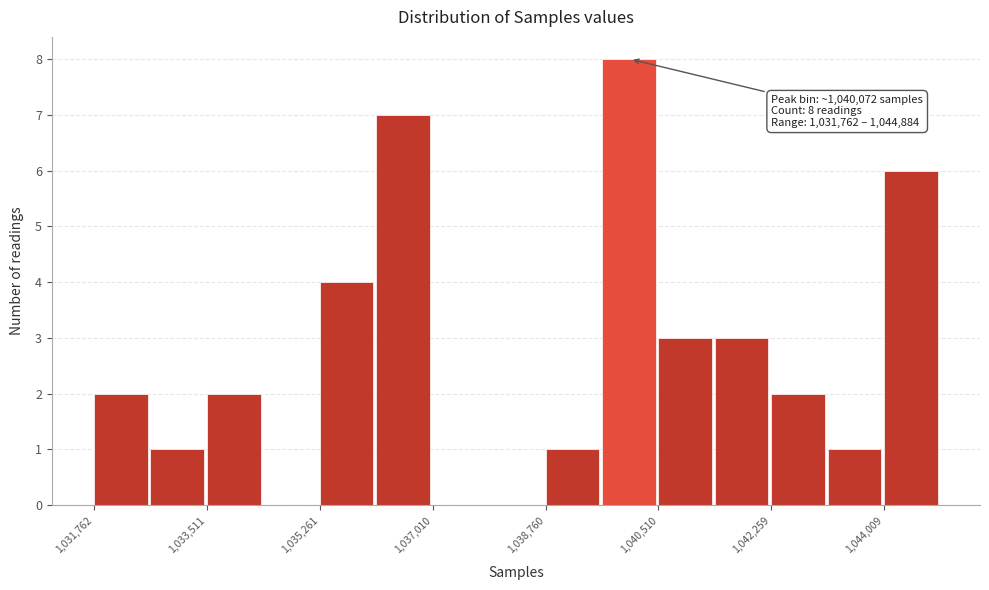

Over which range of the x-axis is the bar tallest?

1039600 to 1040600